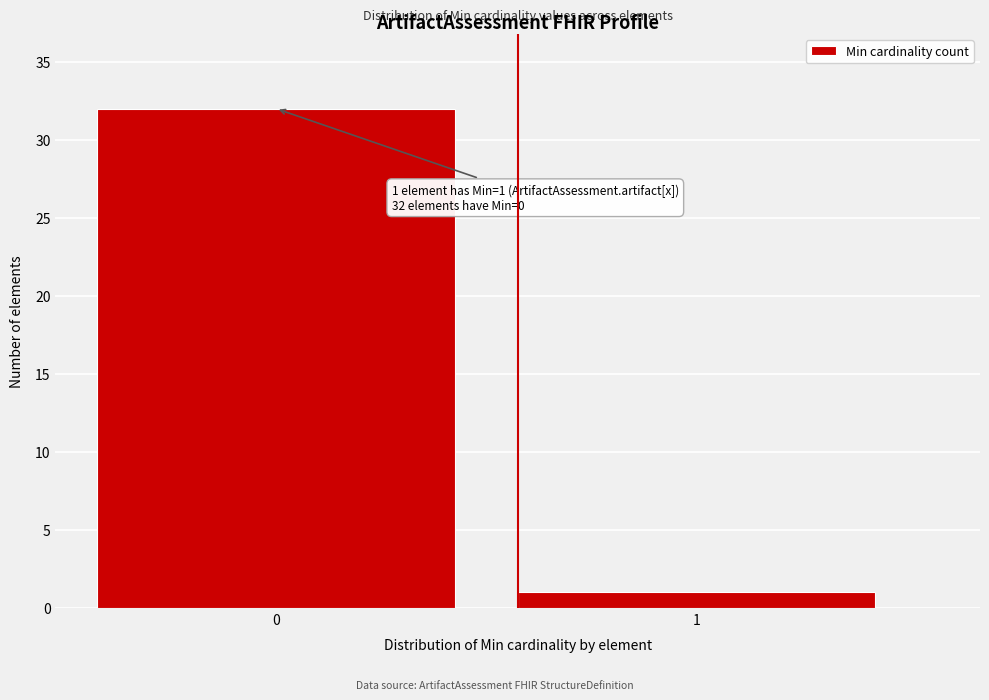

Reading left to right, list all the values displayed in this chart.

0=32	1=1